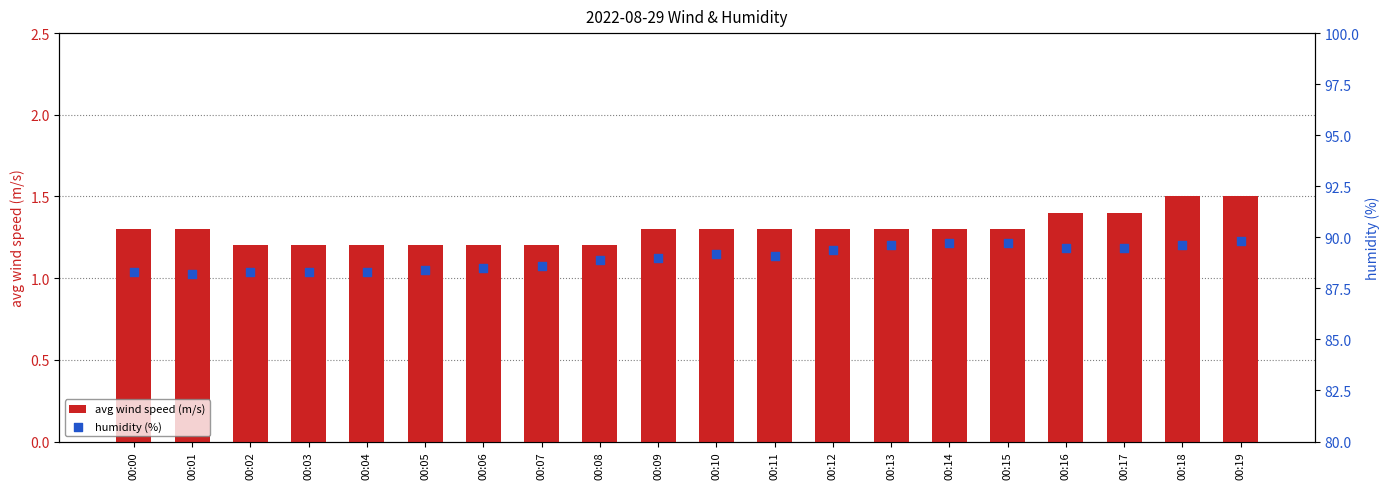

At which category is the sum across all series the highest?

00:19